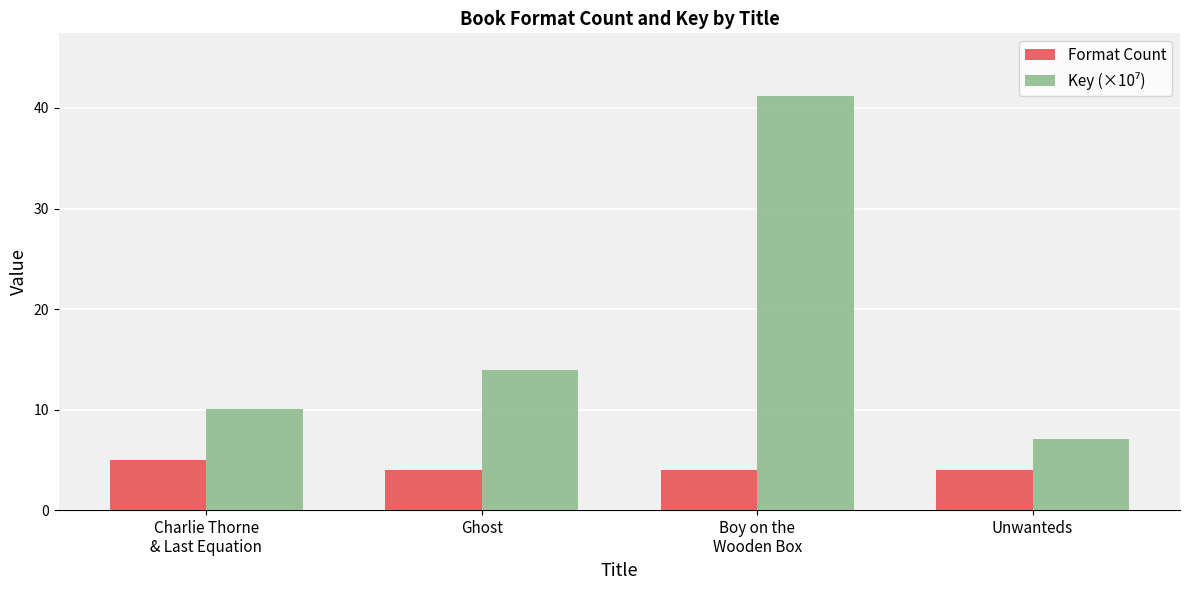

Read the Format Count value at Ghost.

4.0